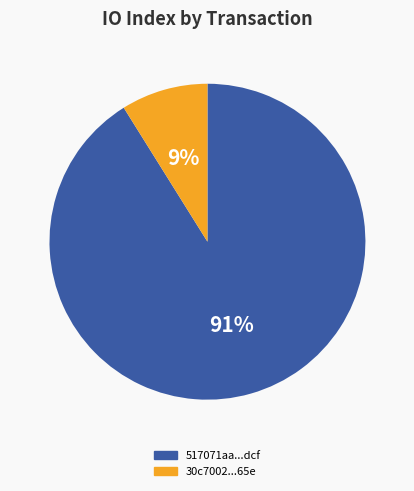

Rank the categories by value from lowest to highest.

30c7002...65e, 517071aa...dcf